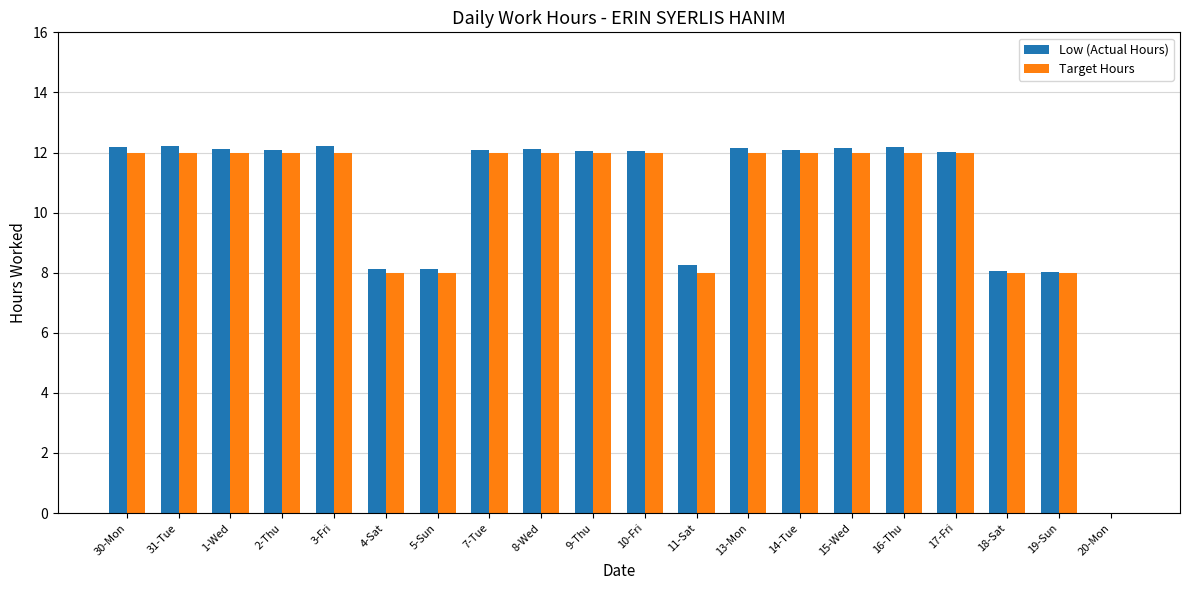

Is it true that Target Hours equals 12.0 at 8-Wed?

True